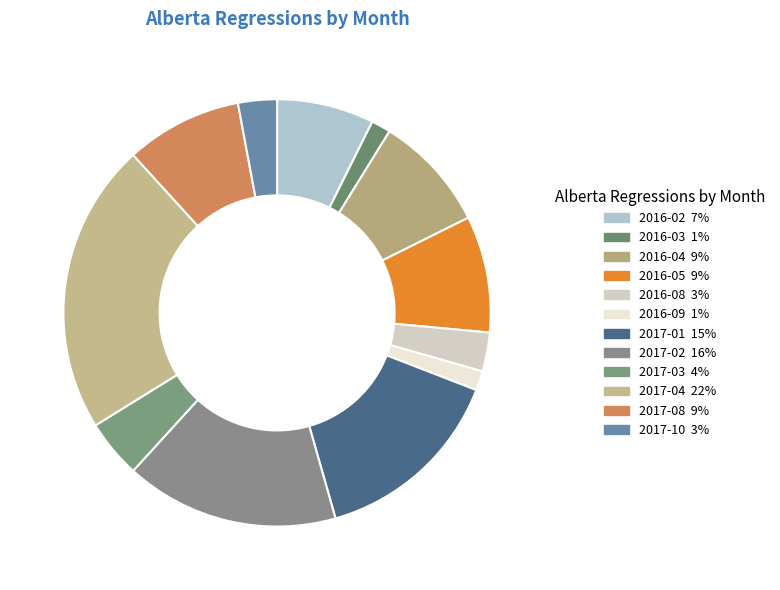

Is 2017-04 the majority of the pie?

No